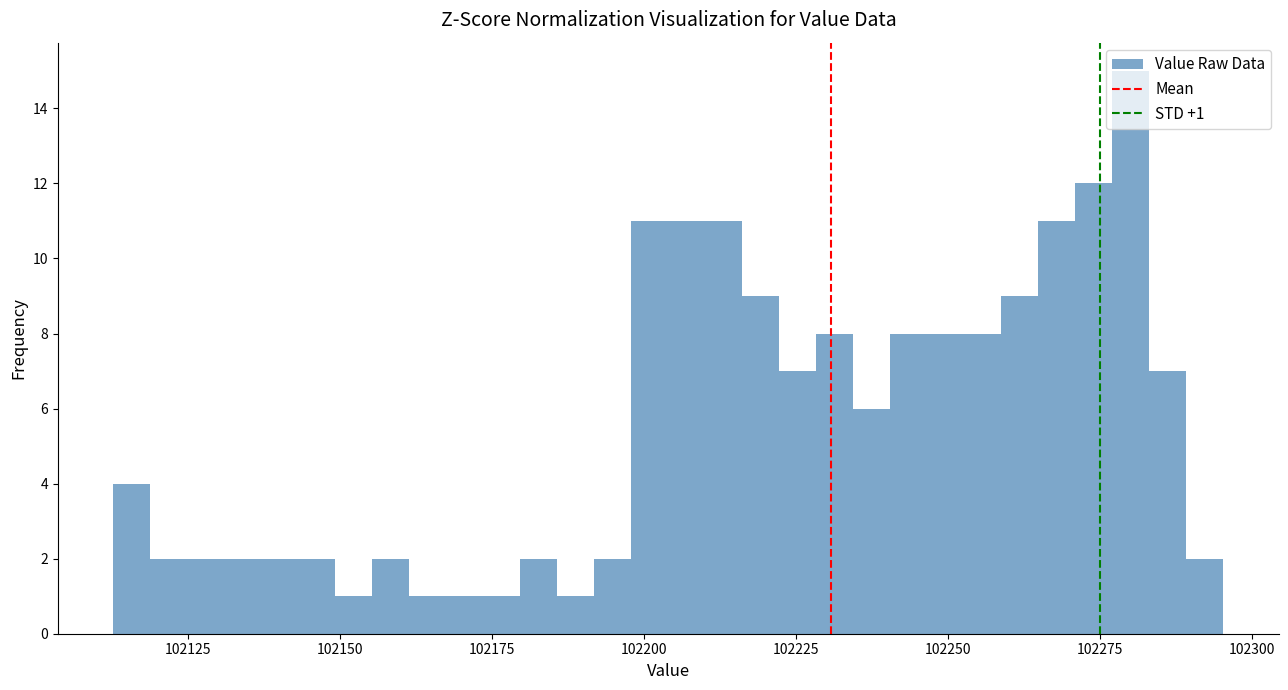

Read against the x-axis, roughly where is the centre of the tallest bar?

102280